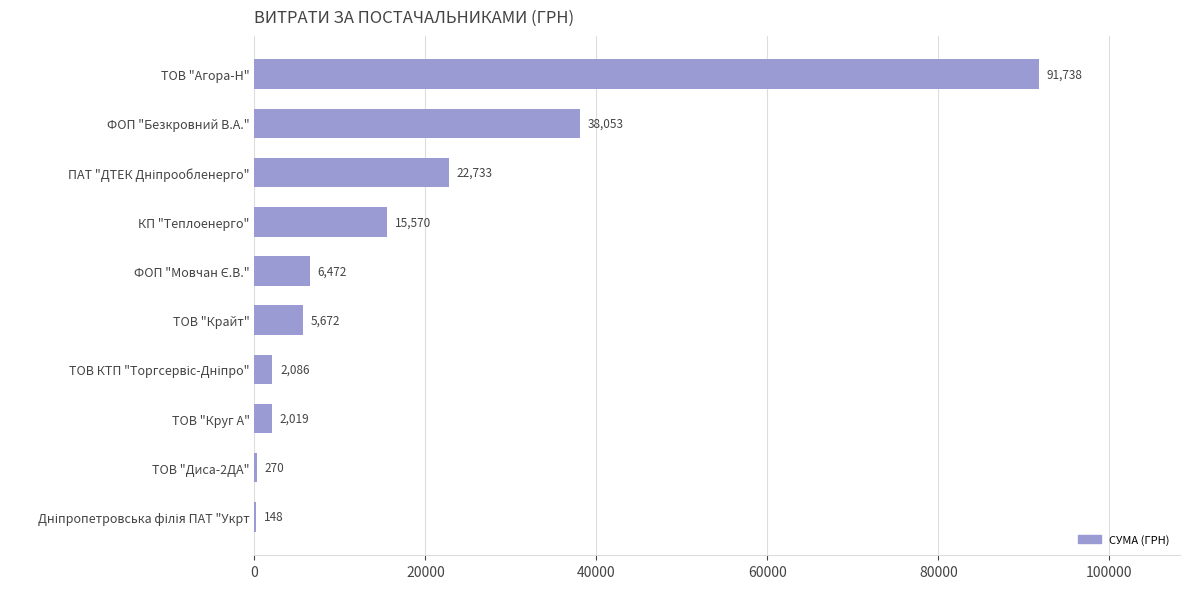

How many data points does each series have?

10